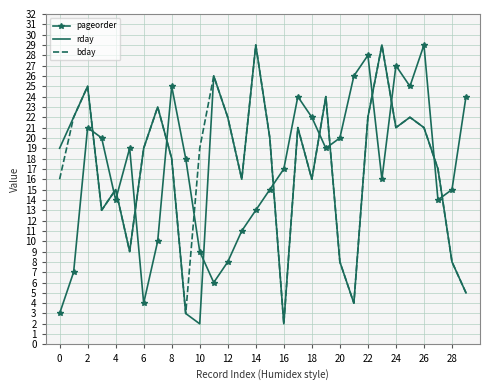

What is the greatest value displayed?

29